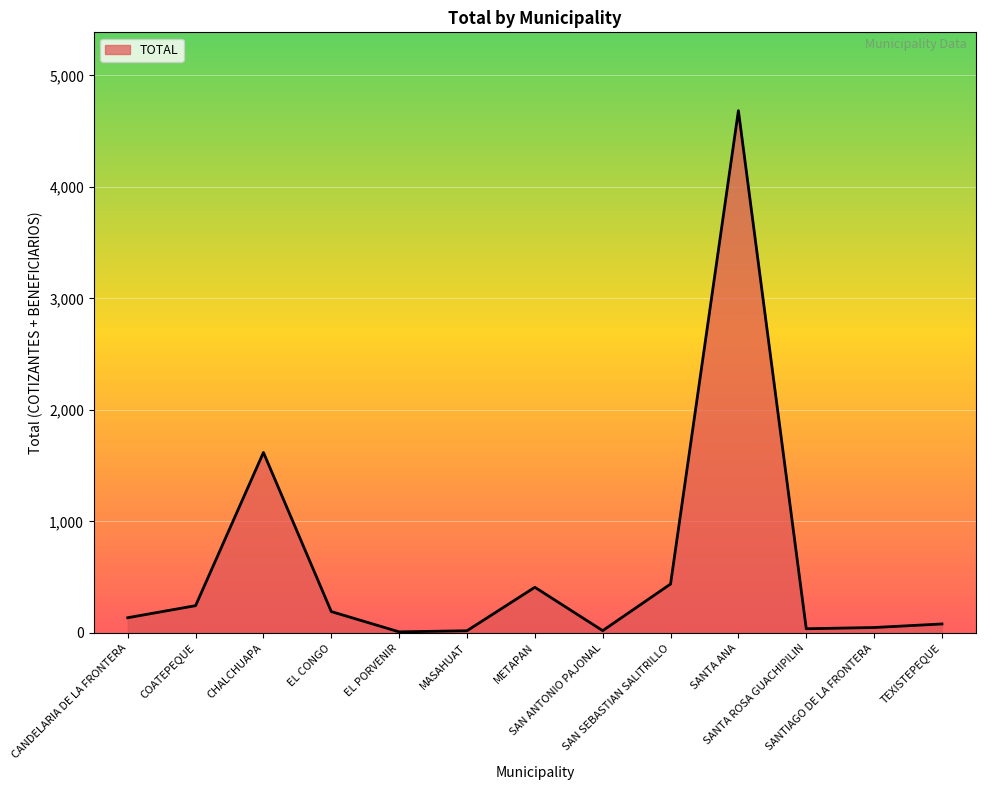

What position from the left is SANTA ANA?

10